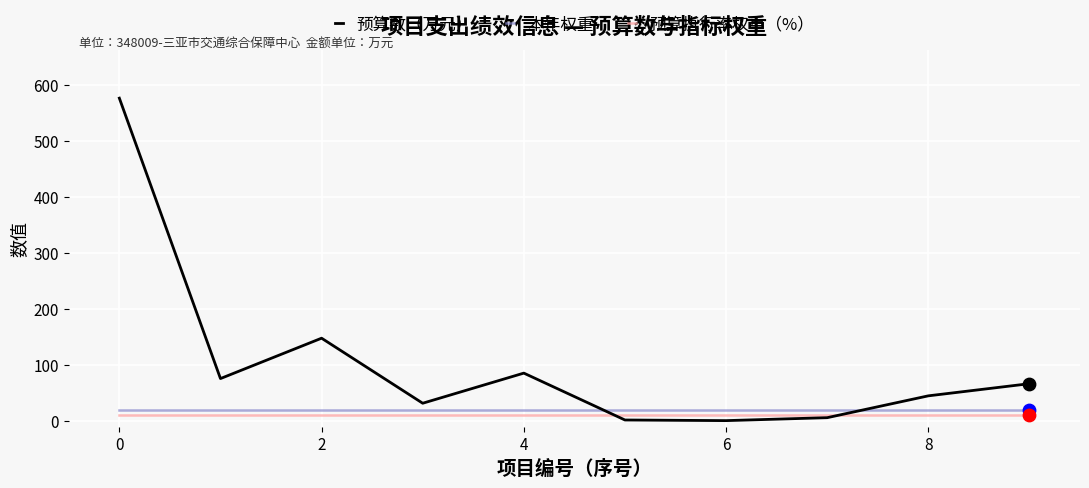

Which series has the largest total across all categories?

预算数（万元）